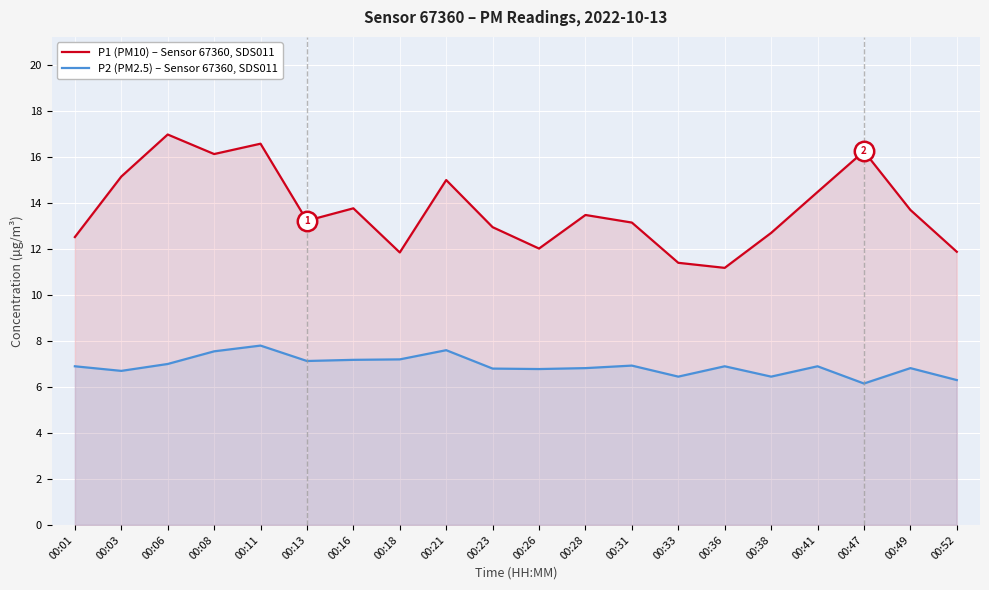

Where is the first local maximum for P2 (PM2.5) – Sensor 67360, SDS011?

00:11